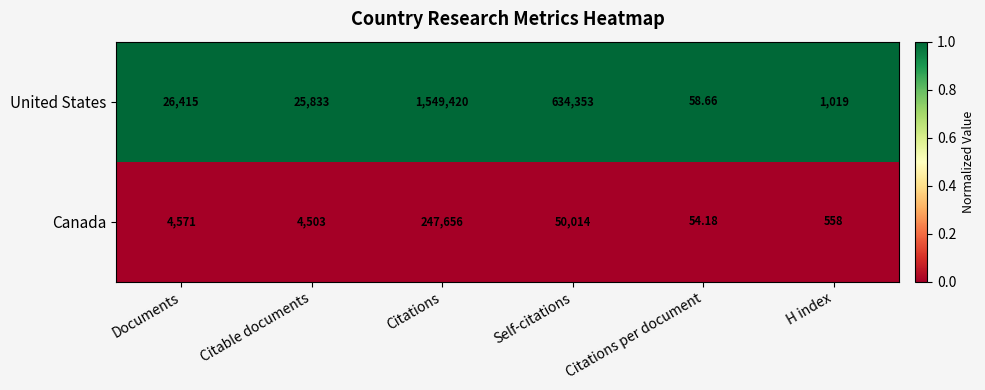

What is the total value across all series at Citations per document?

112.8